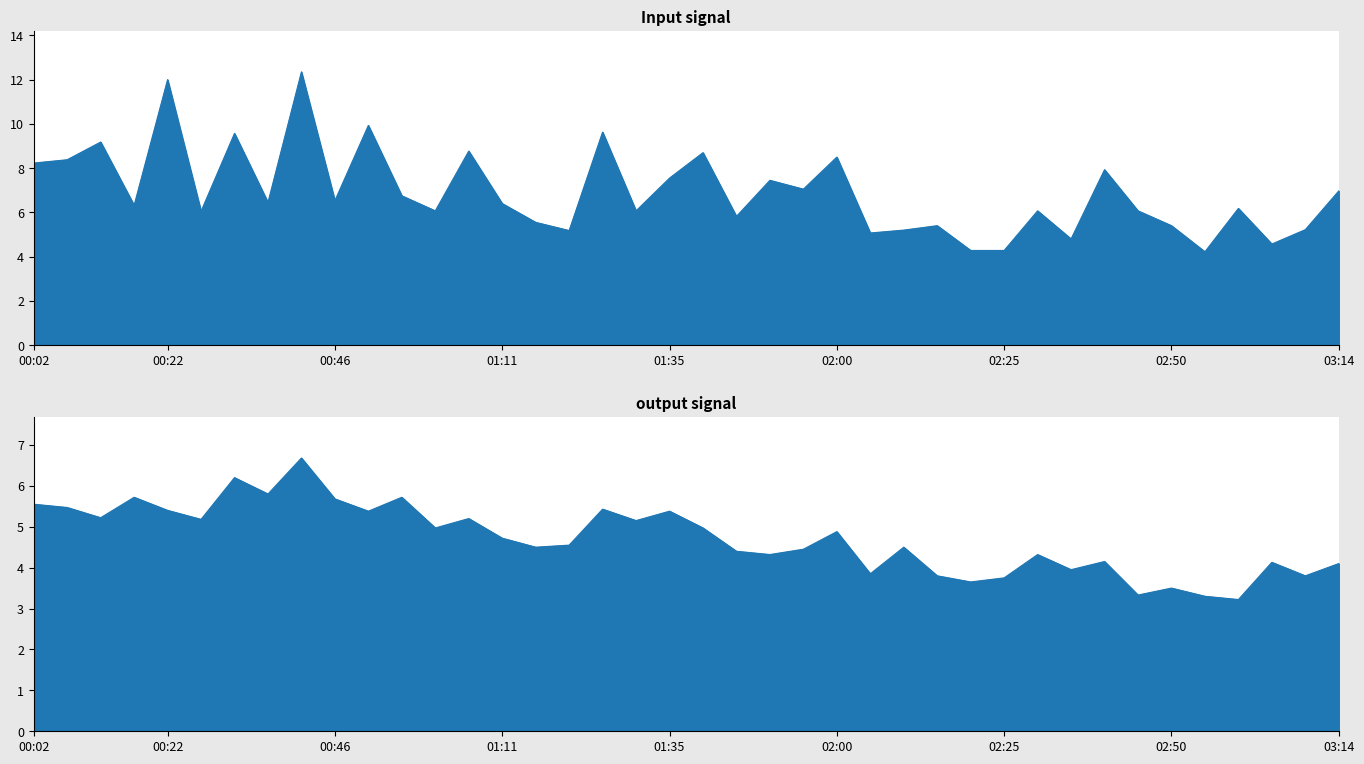

Reading left to right, extract all data points from this chart.

P1: 8.2	8.4	9.2	6.3	12.0	6.0	9.6	6.5	12.3	6.5	9.9	6.8	6.1	8.8	6.4	5.5	5.2	9.6	6.1	7.5	8.7	5.8	7.5	7.0	8.5	5.1	5.2	5.4	4.3	4.3	6.1	4.8	7.9	6.1	5.4	4.2	6.2	4.6	5.2	7.0
P2: 5.5	5.5	5.2	5.7	5.4	5.2	6.2	5.8	6.7	5.7	5.4	5.7	5.0	5.2	4.7	4.5	4.5	5.4	5.2	5.4	5.0	4.4	4.3	4.5	4.9	3.9	4.5	3.8	3.6	3.8	4.3	4.0	4.2	3.3	3.5	3.3	3.2	4.1	3.8	4.1